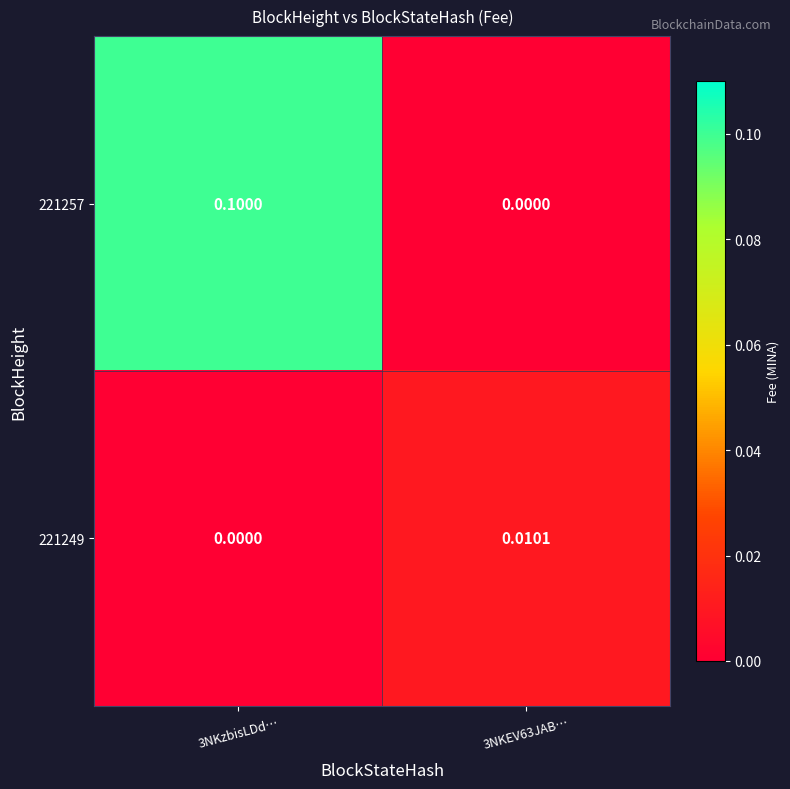

Is the value of 221257 at 3NKzbisLDd… greater than the value of 221249 at 3NKzbisLDd…?

Yes